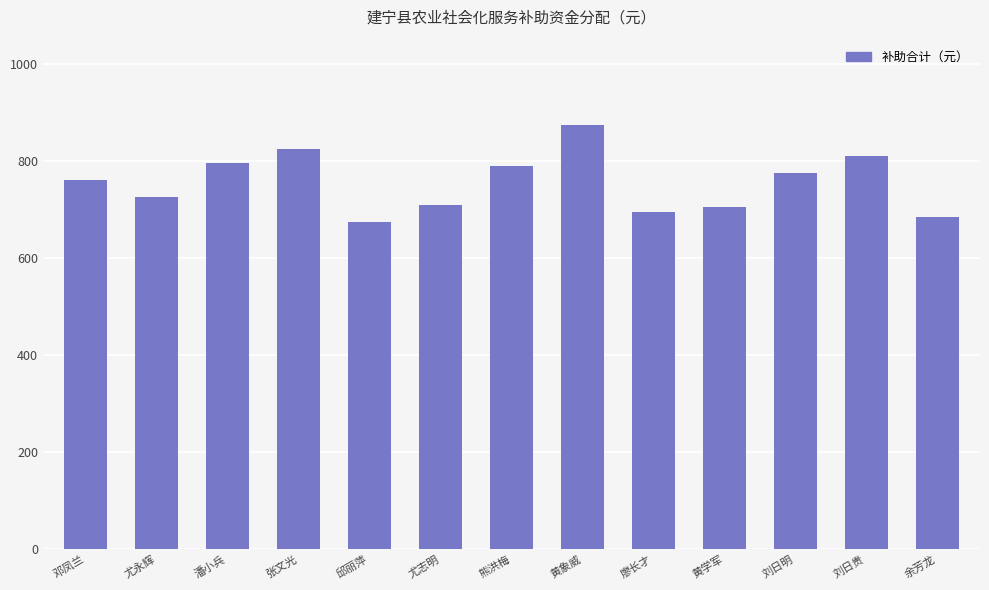

The value at 熊洪梅 is 790. True or false?

True